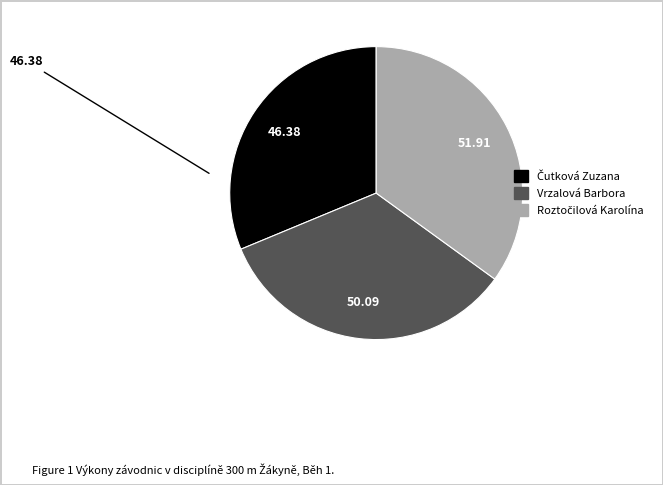

Does any single category account for the majority?

No